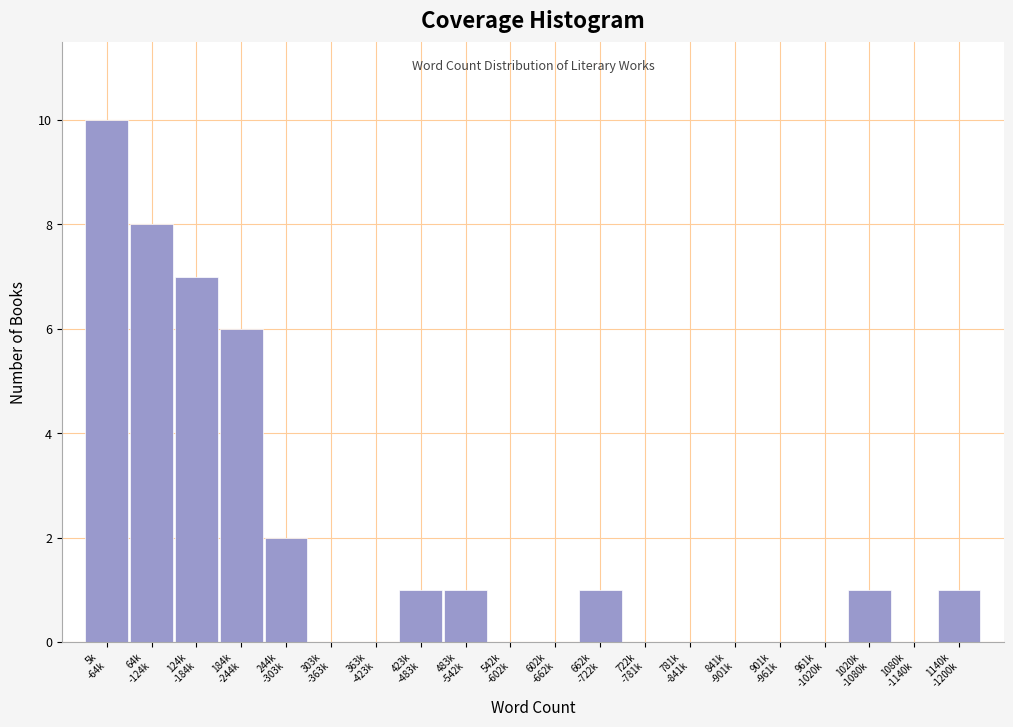

What is the maximum value shown in the chart?

10